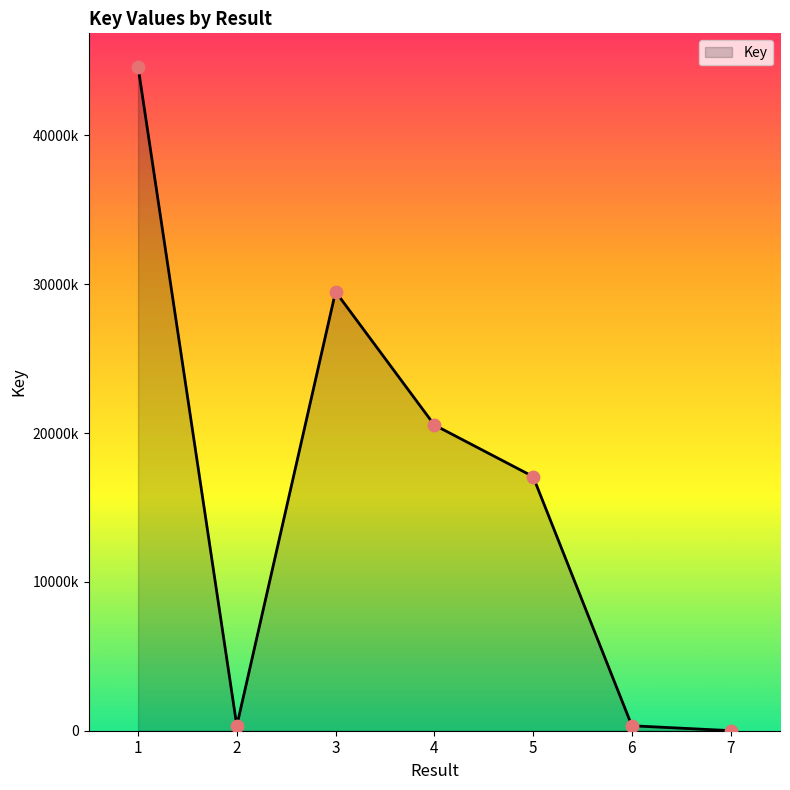

What is the change in value from 4 to 5?

-3464671